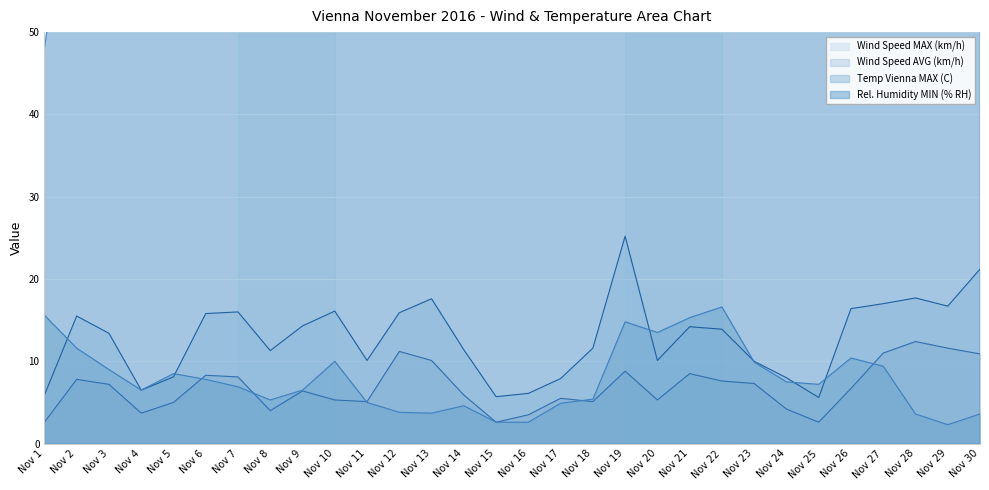

True or false: Wind Speed MAX (km/h) has a value of 17.7 at Nov 28.

True